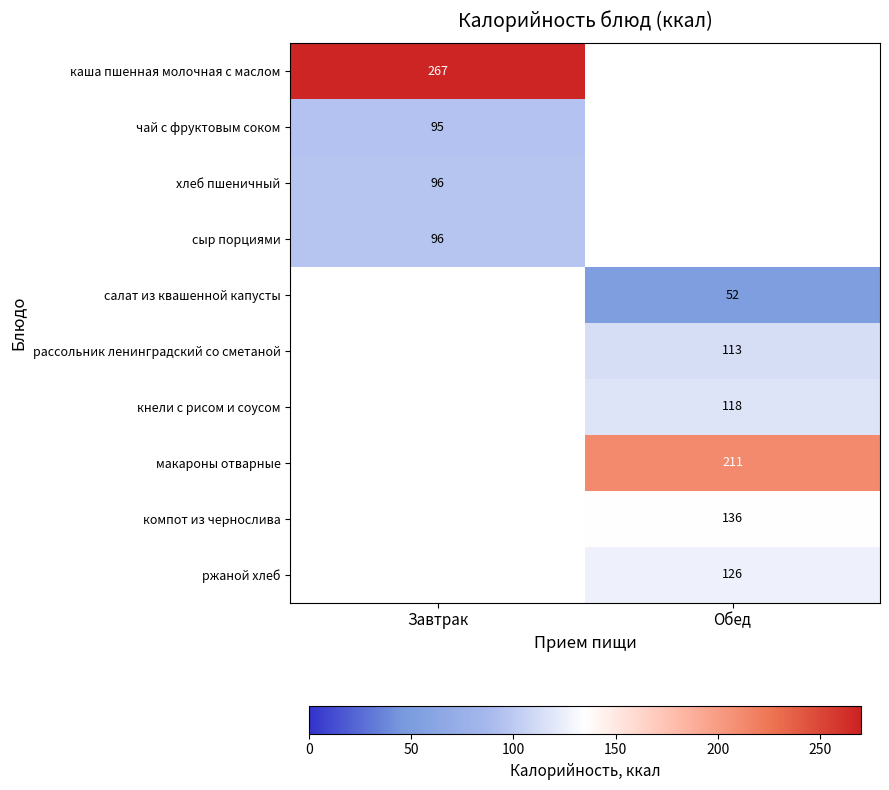

At how many categories does at least one series exceed 210?

2